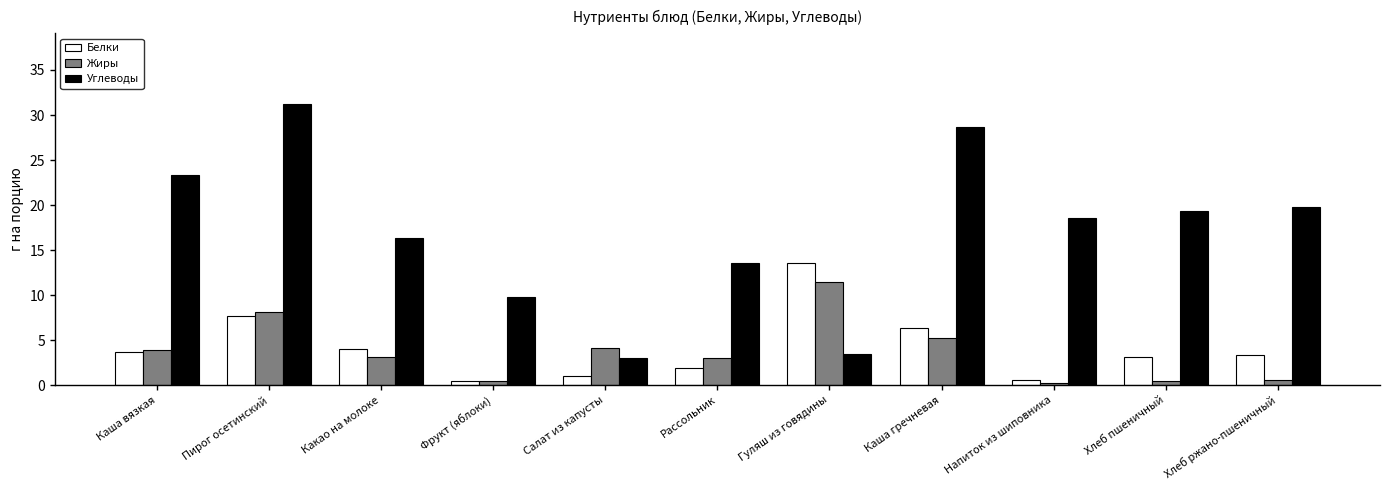

What is the spread (max minus min) of values at Салат из капусты?

3.1